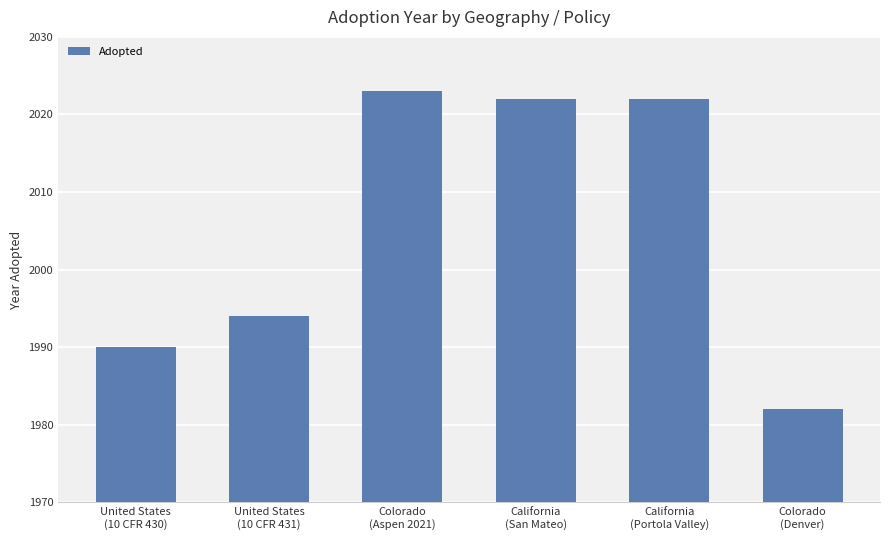

What is the ratio of the value at Colorado
(Aspen 2021) to the value at Colorado
(Denver)?

1.0